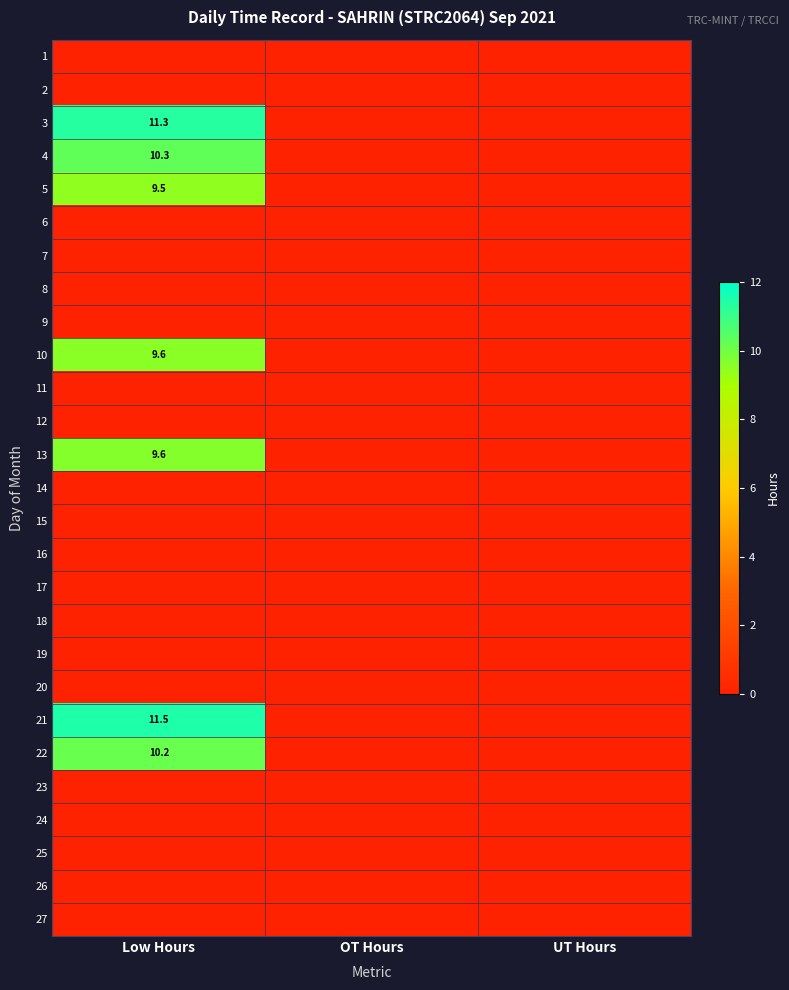

List the labels in order of 18 value, largest first.

Low Hours, OT Hours, UT Hours